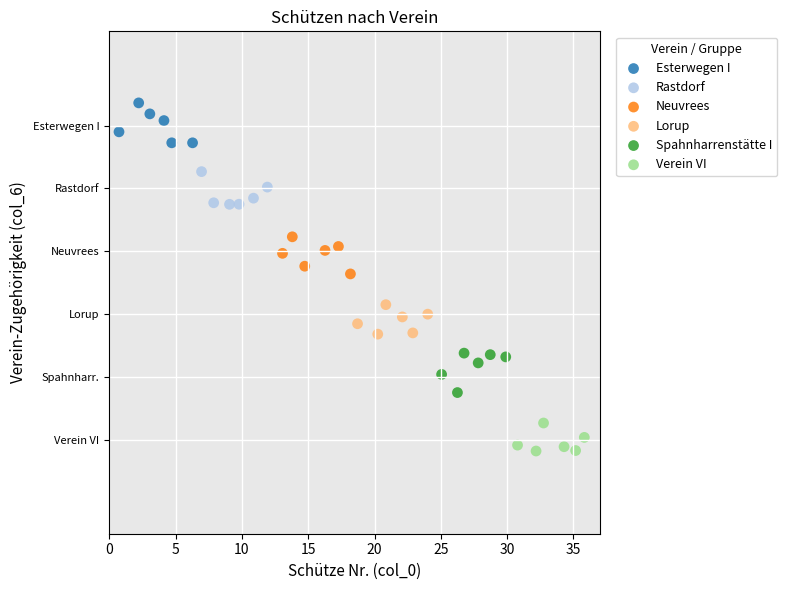

What are all the series names shown in the legend?

Esterwegen I, Rastdorf, Neuvrees, Lorup, Spahnharrenstätte I, Verein VI